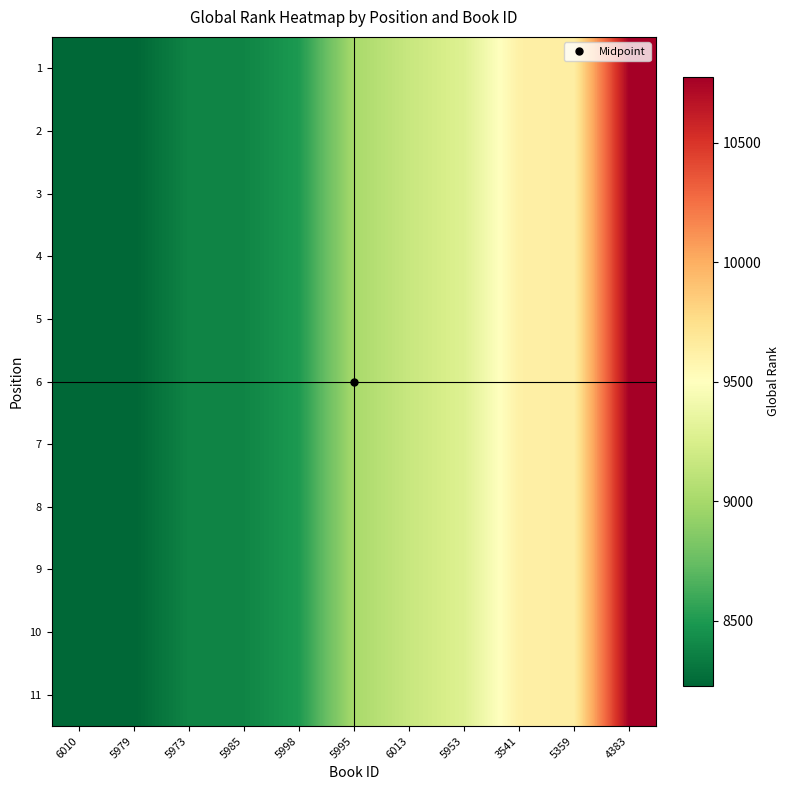

Reading left to right, list all the values displayed in this chart.

1: 6010=8227	5979=8227	5973=8384	5985=8384	5998=8499	5995=9008	6013=9161	5953=9283	3541=9618	5359=9638	4383=10773
2: 6010=8227	5979=8227	5973=8384	5985=8384	5998=8499	5995=9008	6013=9161	5953=9283	3541=9618	5359=9638	4383=10773
3: 6010=8227	5979=8227	5973=8384	5985=8384	5998=8499	5995=9008	6013=9161	5953=9283	3541=9618	5359=9638	4383=10773
4: 6010=8227	5979=8227	5973=8384	5985=8384	5998=8499	5995=9008	6013=9161	5953=9283	3541=9618	5359=9638	4383=10773
5: 6010=8227	5979=8227	5973=8384	5985=8384	5998=8499	5995=9008	6013=9161	5953=9283	3541=9618	5359=9638	4383=10773
6: 6010=8227	5979=8227	5973=8384	5985=8384	5998=8499	5995=9008	6013=9161	5953=9283	3541=9618	5359=9638	4383=10773
7: 6010=8227	5979=8227	5973=8384	5985=8384	5998=8499	5995=9008	6013=9161	5953=9283	3541=9618	5359=9638	4383=10773
8: 6010=8227	5979=8227	5973=8384	5985=8384	5998=8499	5995=9008	6013=9161	5953=9283	3541=9618	5359=9638	4383=10773
9: 6010=8227	5979=8227	5973=8384	5985=8384	5998=8499	5995=9008	6013=9161	5953=9283	3541=9618	5359=9638	4383=10773
10: 6010=8227	5979=8227	5973=8384	5985=8384	5998=8499	5995=9008	6013=9161	5953=9283	3541=9618	5359=9638	4383=10773
11: 6010=8227	5979=8227	5973=8384	5985=8384	5998=8499	5995=9008	6013=9161	5953=9283	3541=9618	5359=9638	4383=10773